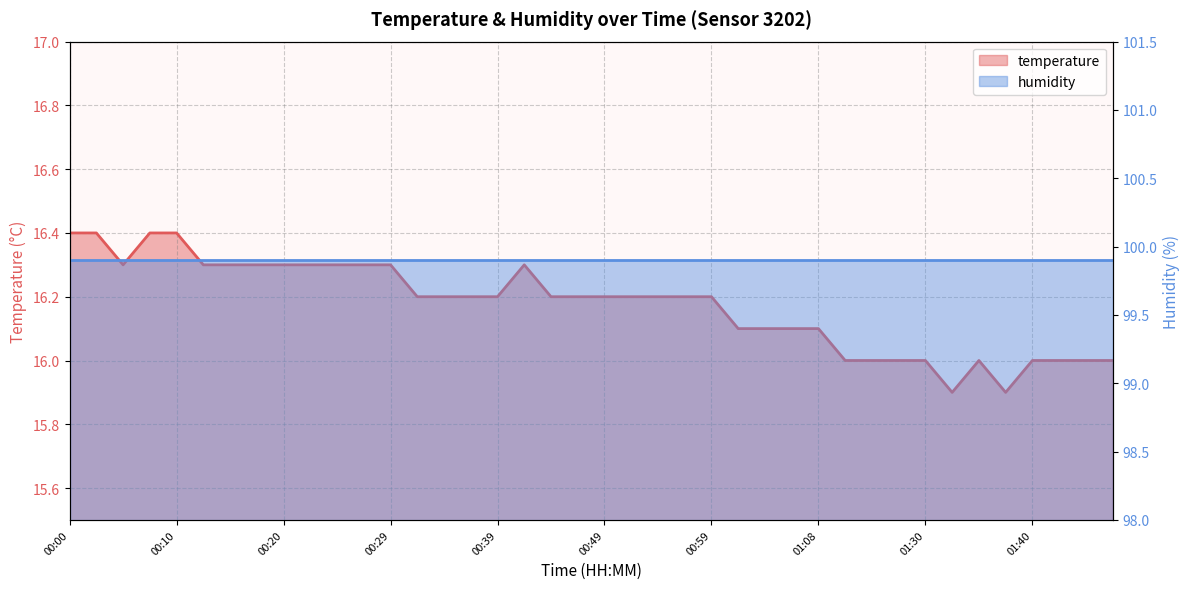

List the labels in order of value, largest first.

00:00, 00:02, 00:07, 00:10, 00:05, 00:12, 00:15, 00:17, 00:20, 00:22, 00:24, 00:27, 00:29, 00:42, 00:32, 00:34, 00:37, 00:39, 00:44, 00:46, 00:49, 00:51, 00:54, 00:56, 00:59, 01:01, 01:04, 01:06, 01:08, 01:11, 01:17, 01:20, 01:30, 01:35, 01:40, 01:43, 01:49, 01:51, 01:33, 01:38